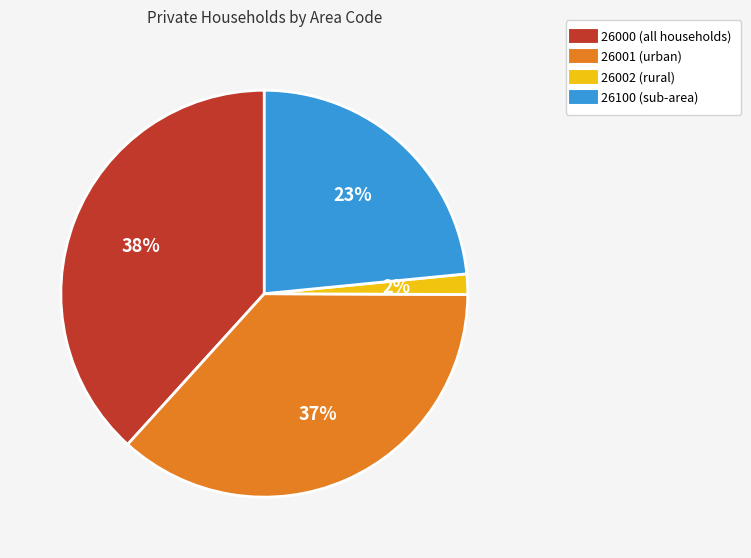

Does any single category account for the majority?

No